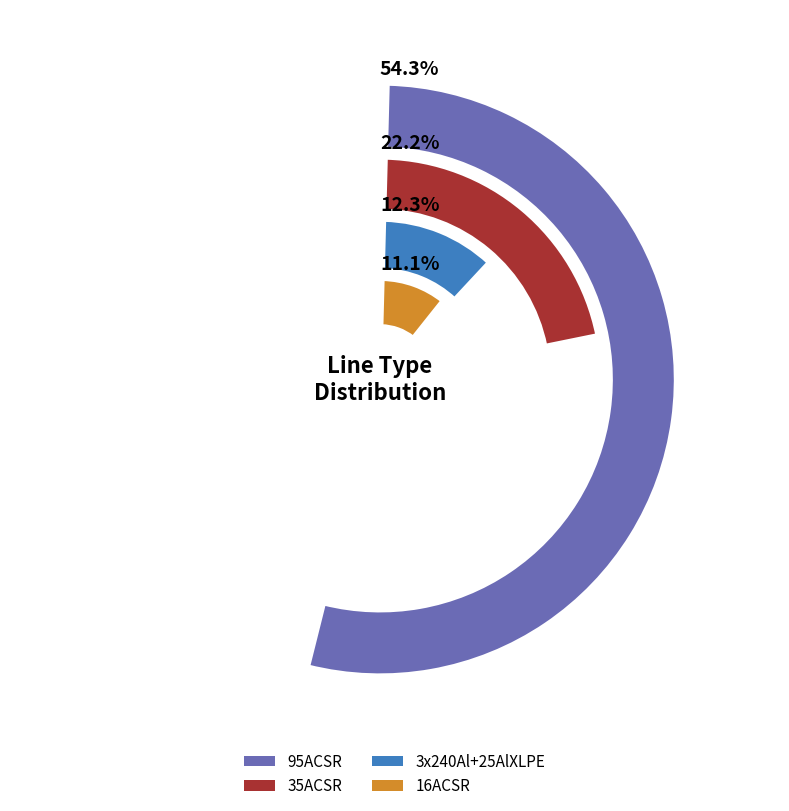

Does 3x240Al+25AlXLPE represent more than half of the total?

No